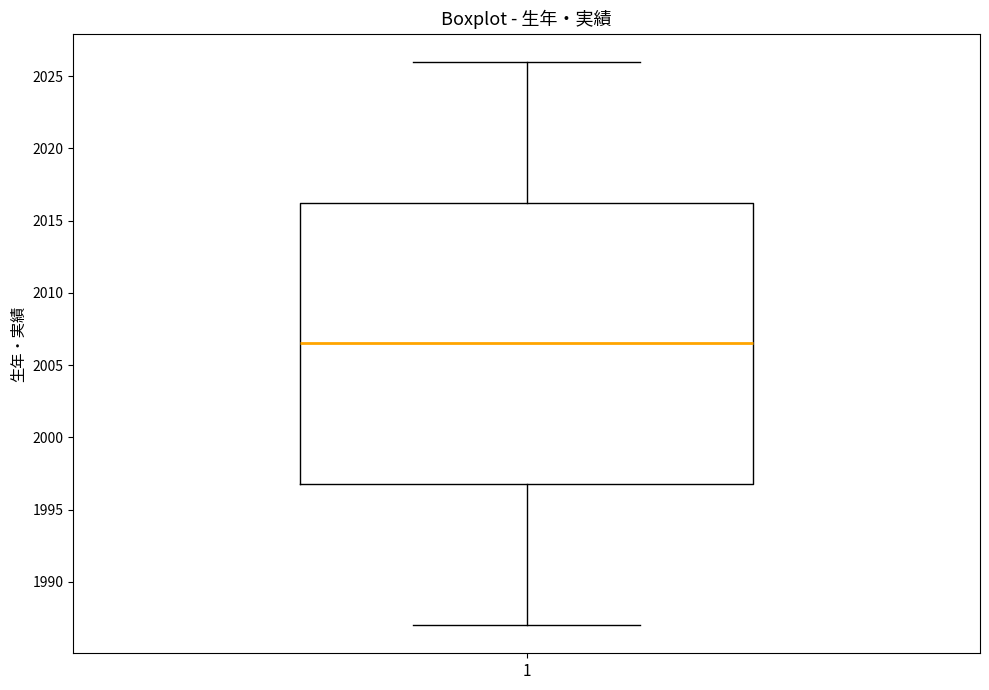

Read this box plot against the y-axis: the position of the median line, the range covered by the box, and the ends of both whiskers. The values are not printed on the chart, so give them approximately, as read against the axis.

median 2006.5, box 1997.0 to 2016.5, whiskers 1987.0 to 2026.0